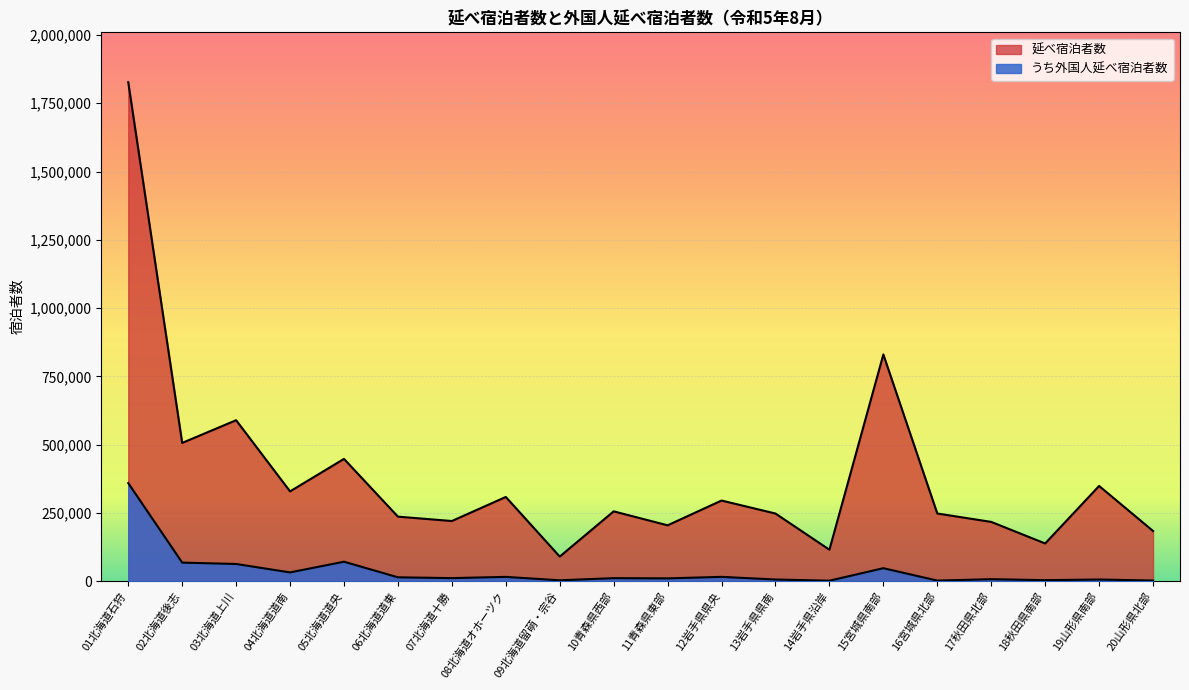

In うち外国人延べ宿泊者数, how many points are higher than both neighbors (excluding endpoints)?

7